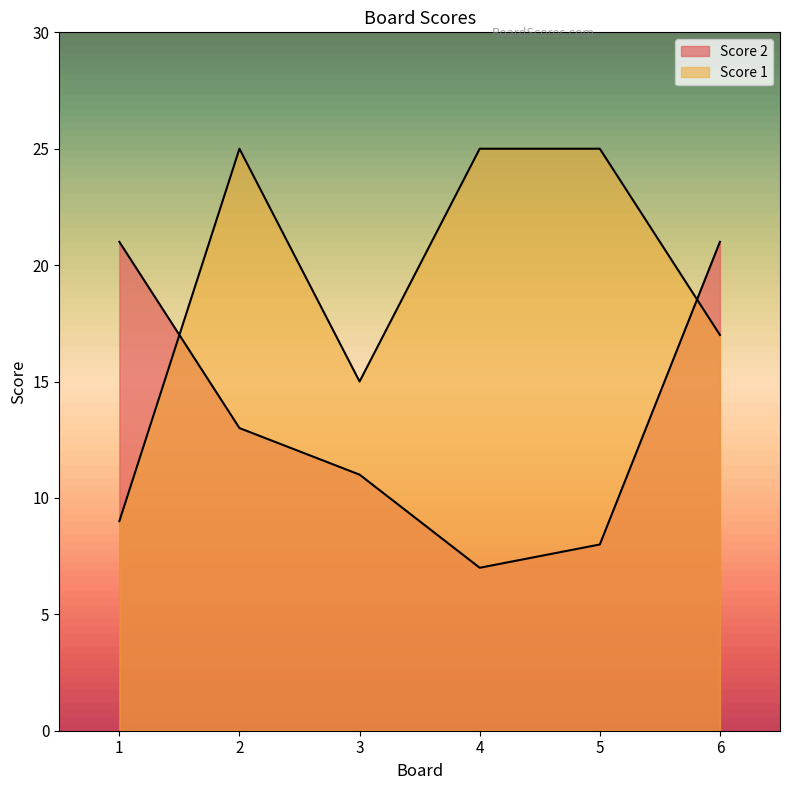

True or false: Score 2 has a value of 11 at 3.

True